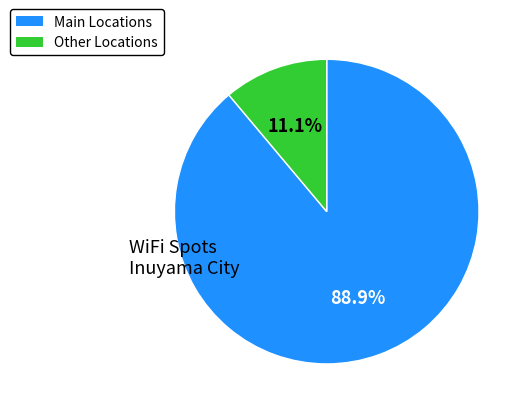

To the nearest percent, what is the average slice percentage?

50%